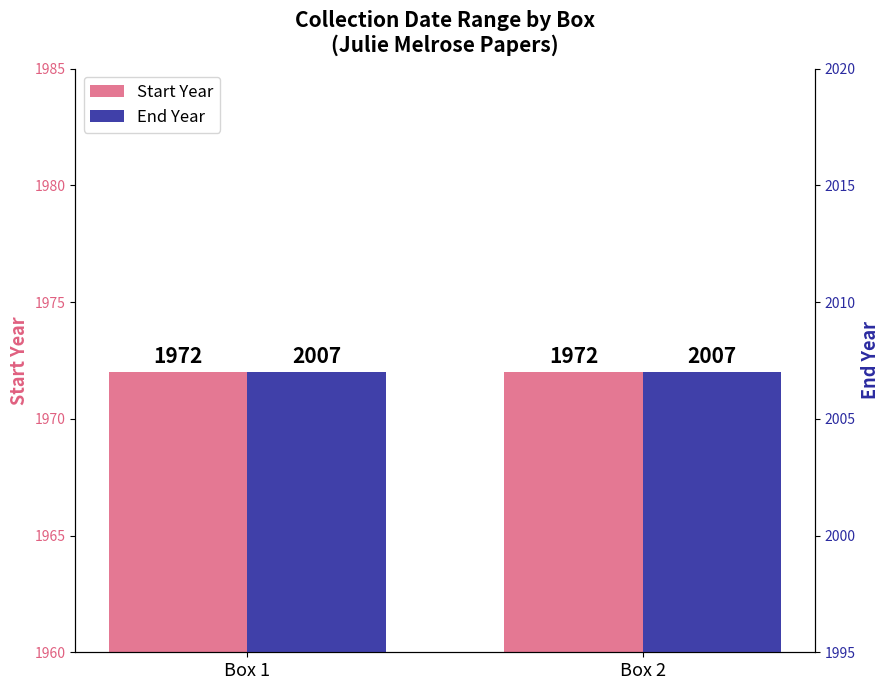

Reading left to right, transcribe all the data shown in this chart.

Start Year: Box 1=1972	Box 2=1972
End Year: Box 1=2007	Box 2=2007